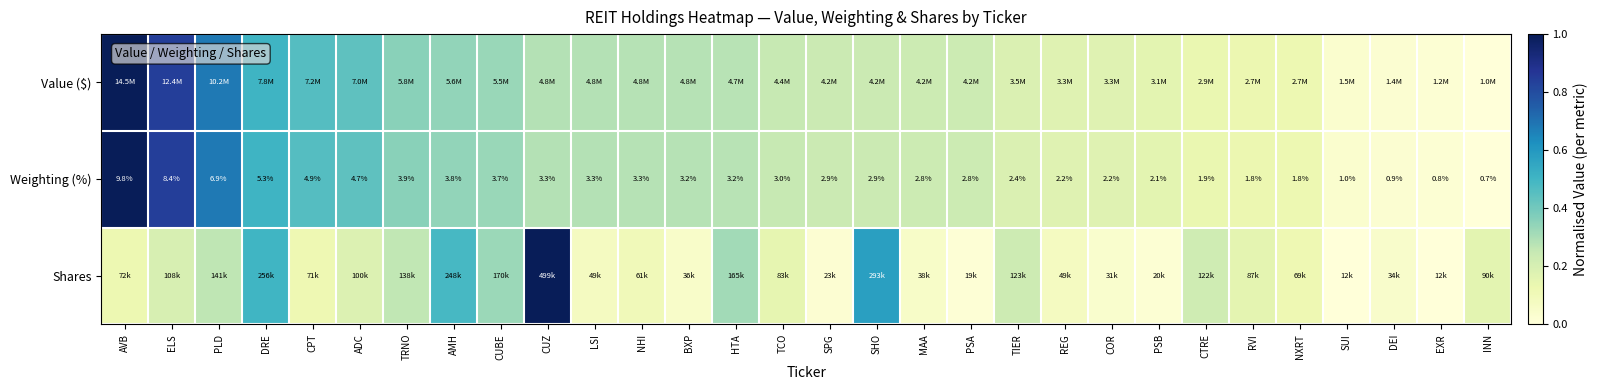

At which label does Weighting (%) first exceed 3?

AVB